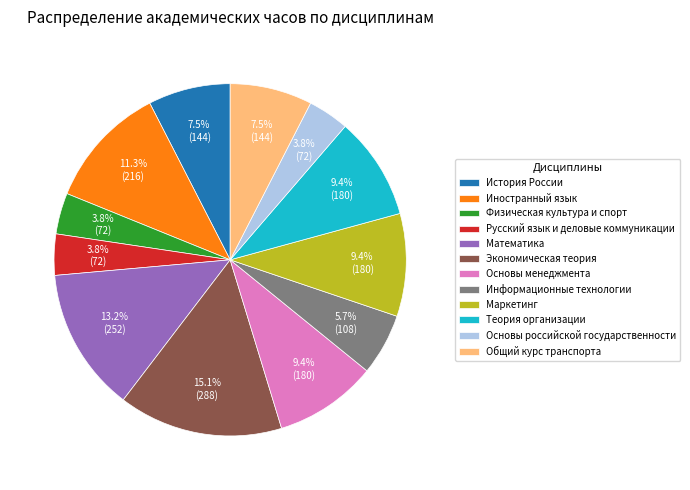

What is the largest slice in the pie chart?

Экономическая теория